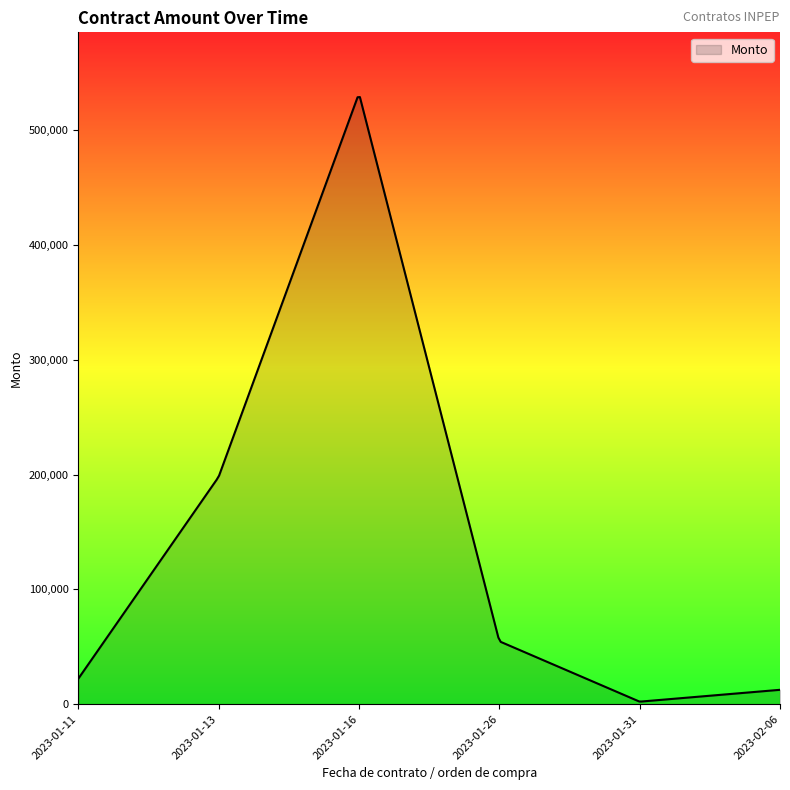

What is the maximum value shown in the chart?

528859.5